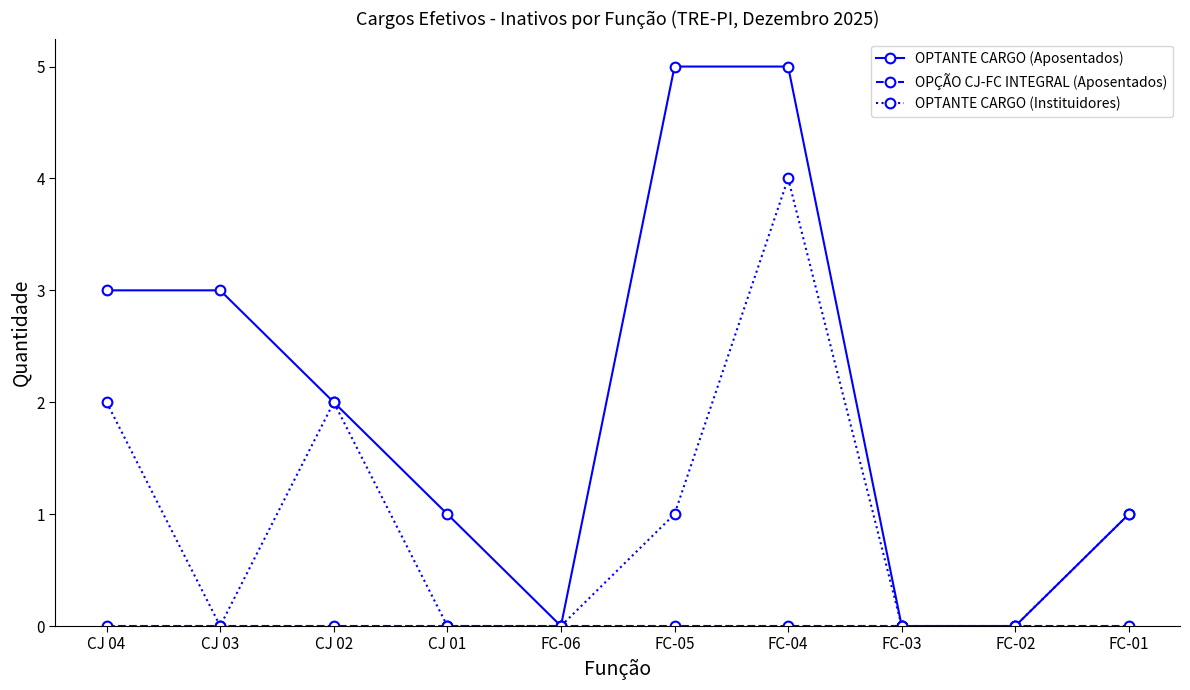

What is the greatest value displayed?

5